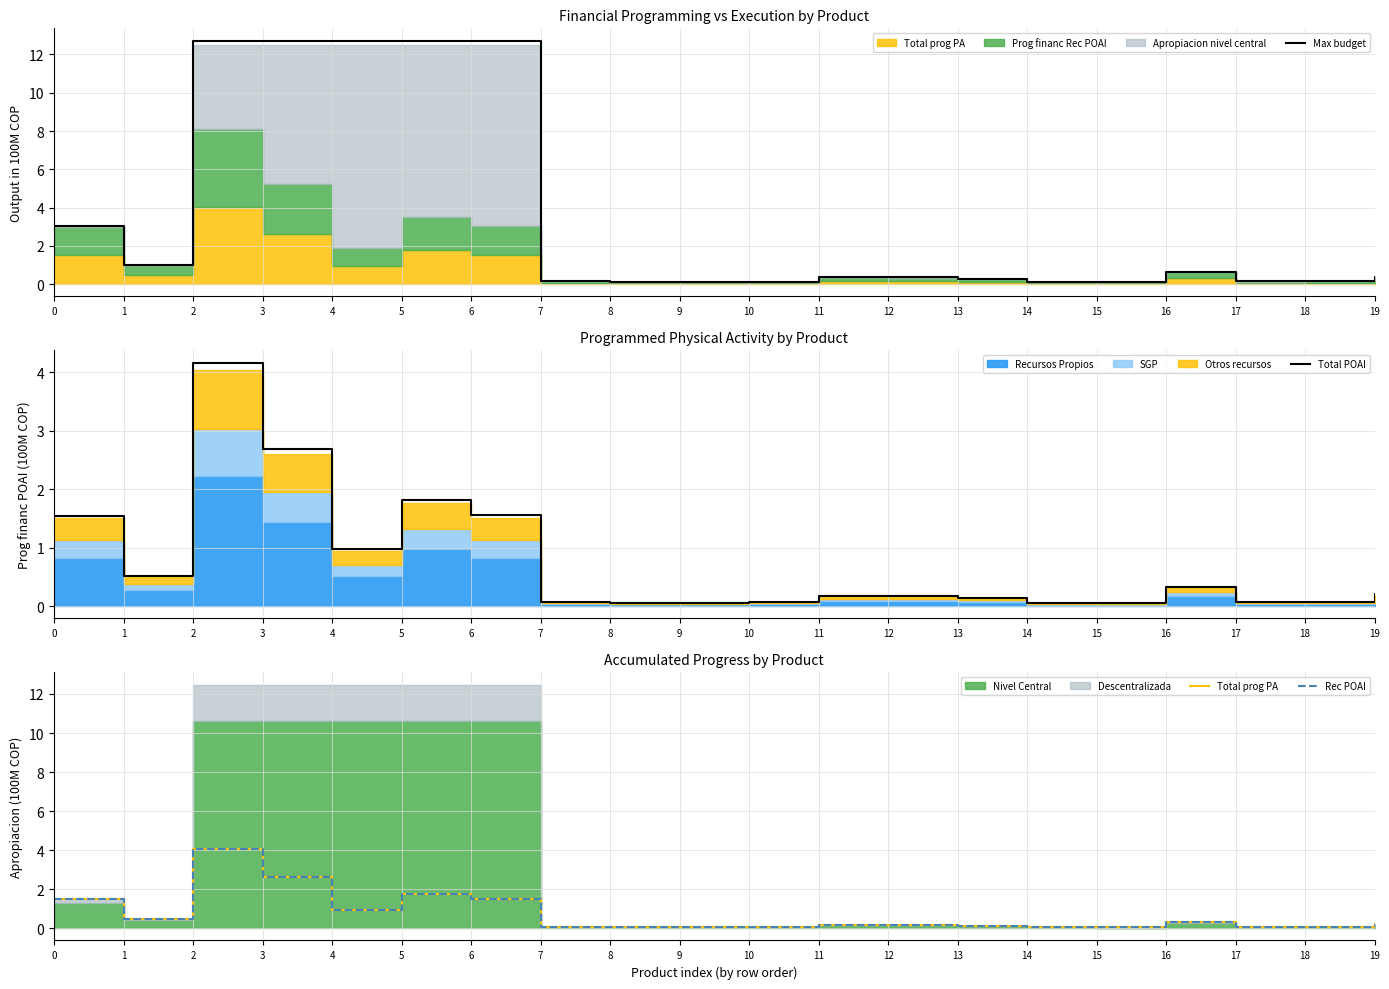

At which category does Rec POAI reach its first local valley?

1